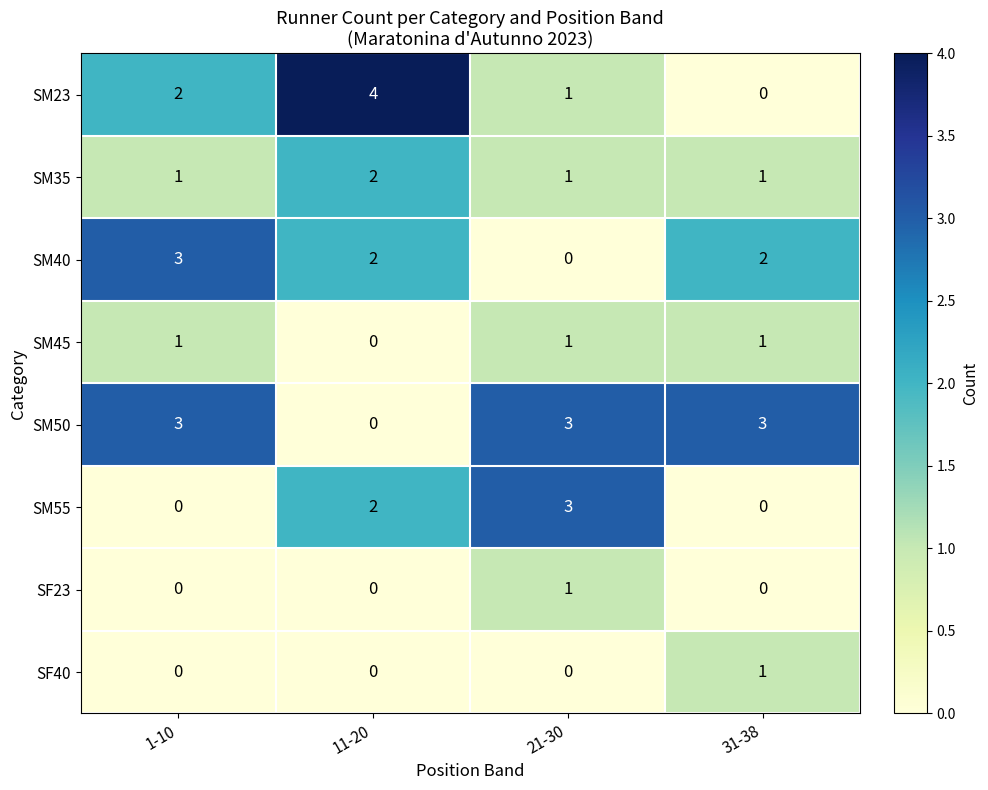

List the labels in order of SM23 value, largest first.

11-20, 1-10, 21-30, 31-38